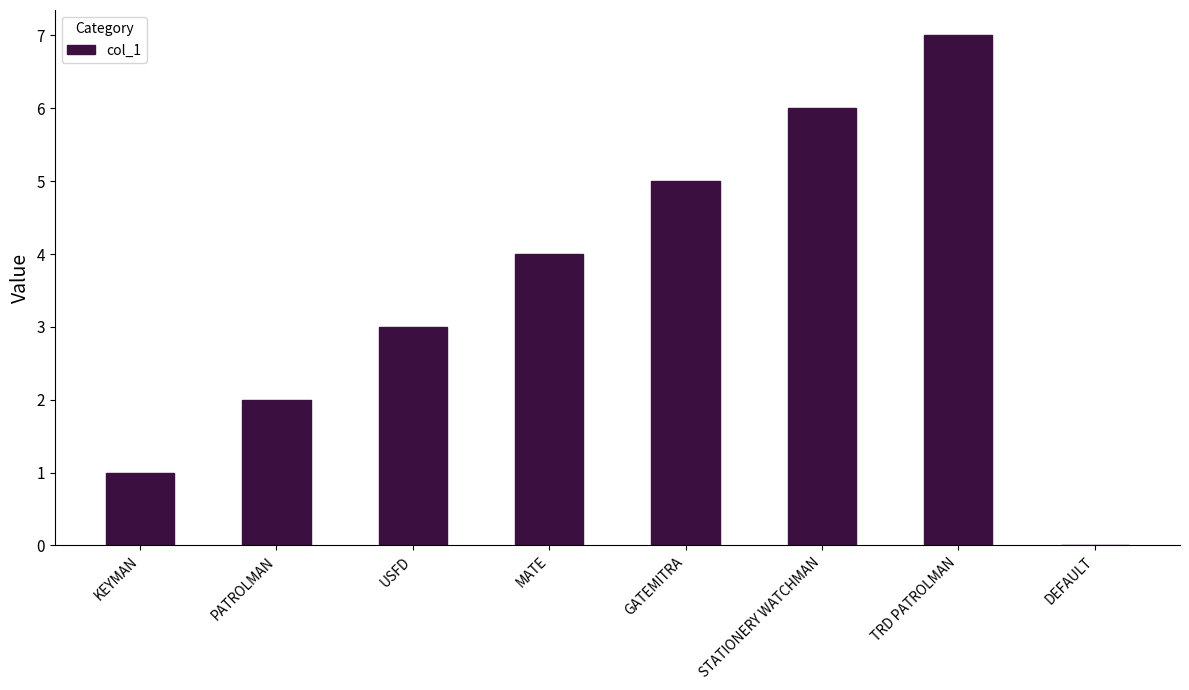

What is the sum of the values at STATIONERY WATCHMAN and KEYMAN?

7